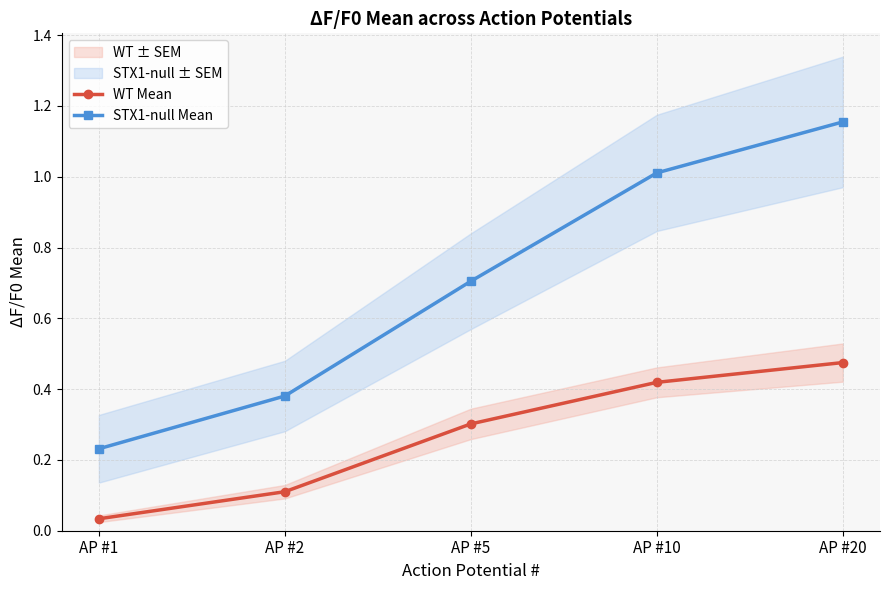

Reading right to left, what are all the values shown in this chart?

WT Mean: AP #20=0.5	AP #10=0.4	AP #5=0.3	AP #2=0.1	AP #1=0.0
STX1-null Mean: AP #20=1.2	AP #10=1.0	AP #5=0.7	AP #2=0.4	AP #1=0.2